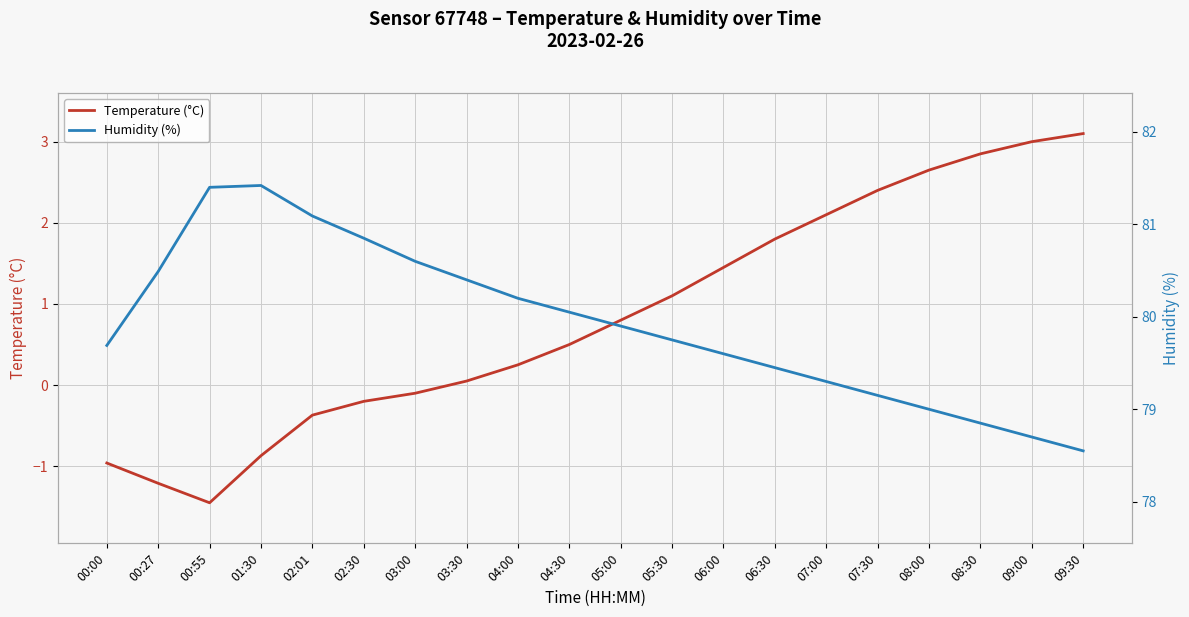

True or false: Temperature (°C) has more than 0 points higher than both neighbors.

False